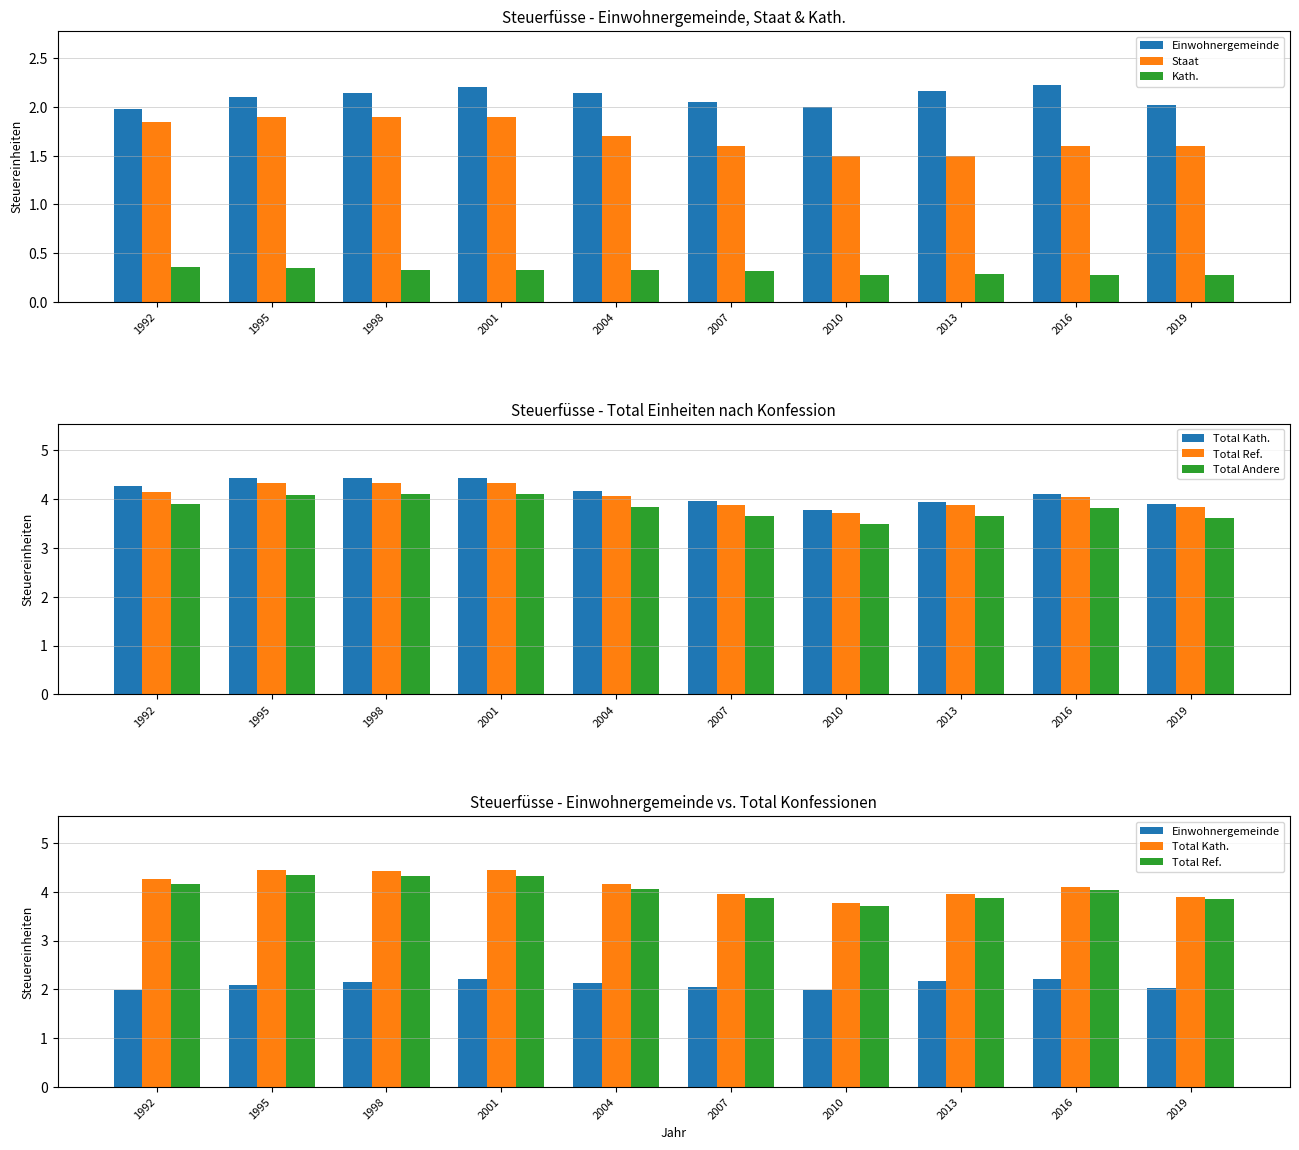

Reading right to left, extract all data points from this chart.

Einwohnergemeinde: 2.0	2.2	2.2	2.0	2.1	2.1	2.2	2.1	2.1	2.0
Staat: 1.6	1.6	1.5	1.5	1.6	1.7	1.9	1.9	1.9	1.9
Kath.: 0.3	0.3	0.3	0.3	0.3	0.3	0.3	0.3	0.3	0.4
Total Kath.: 3.9	4.1	4.0	3.8	4.0	4.2	4.4	4.4	4.4	4.3
Total Ref.: 3.8	4.0	3.9	3.7	3.9	4.1	4.3	4.3	4.3	4.2
Total Andere: 3.6	3.8	3.7	3.5	3.7	3.8	4.1	4.1	4.1	3.9